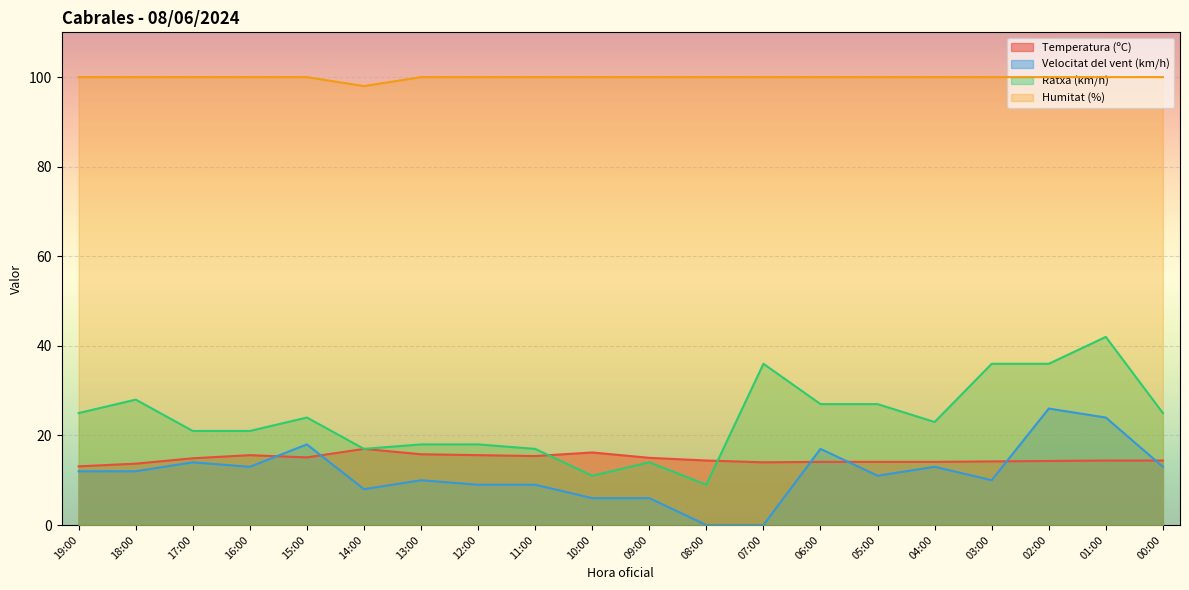

At 06:00, list the series in order from smallest to largest.

Temperatura (ºC), Velocitat del vent (km/h), Ratxa (km/h), Humitat (%)